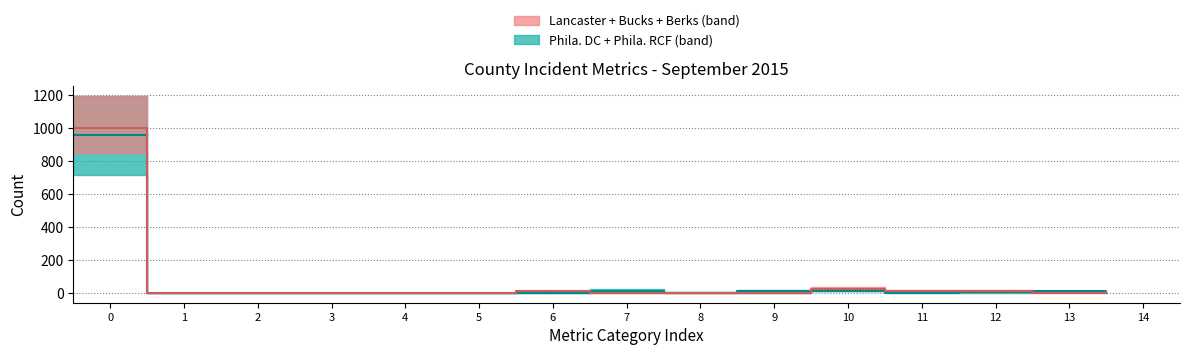

What is the maximum value for Bucks?

847